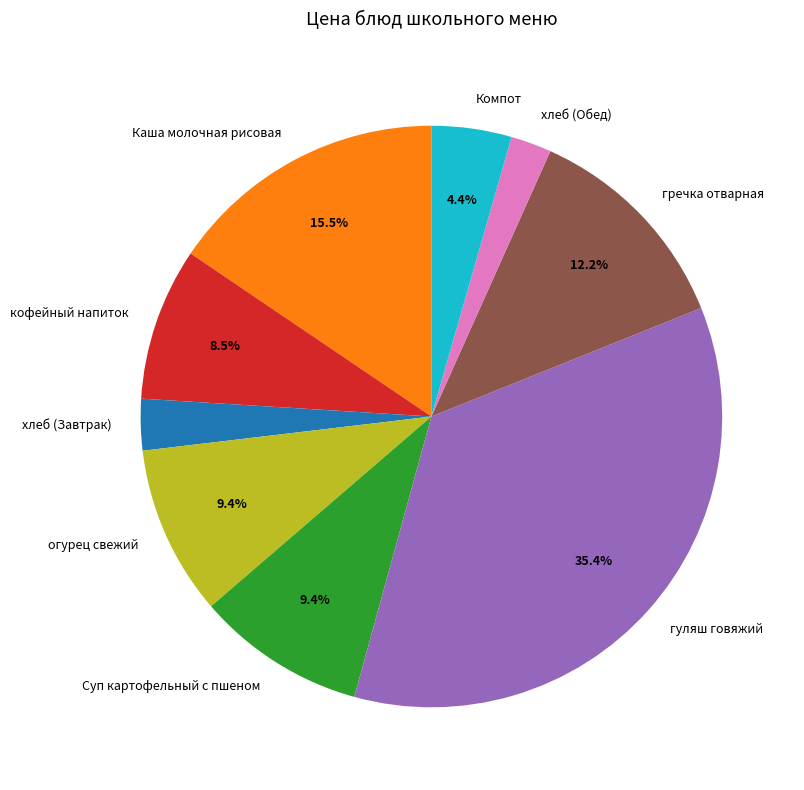

How much of the chart is everything except гуляш говяжий?

64.6%